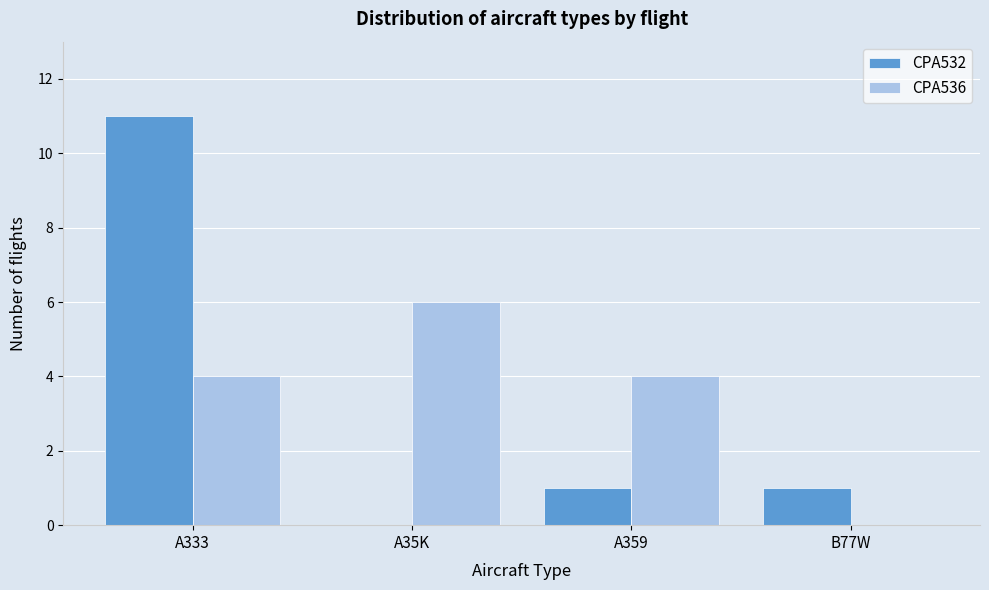

Reading left to right, list all the values displayed in this chart.

CPA532: A333=11	A35K=0	A359=1	B77W=1
CPA536: A333=4	A35K=6	A359=4	B77W=0